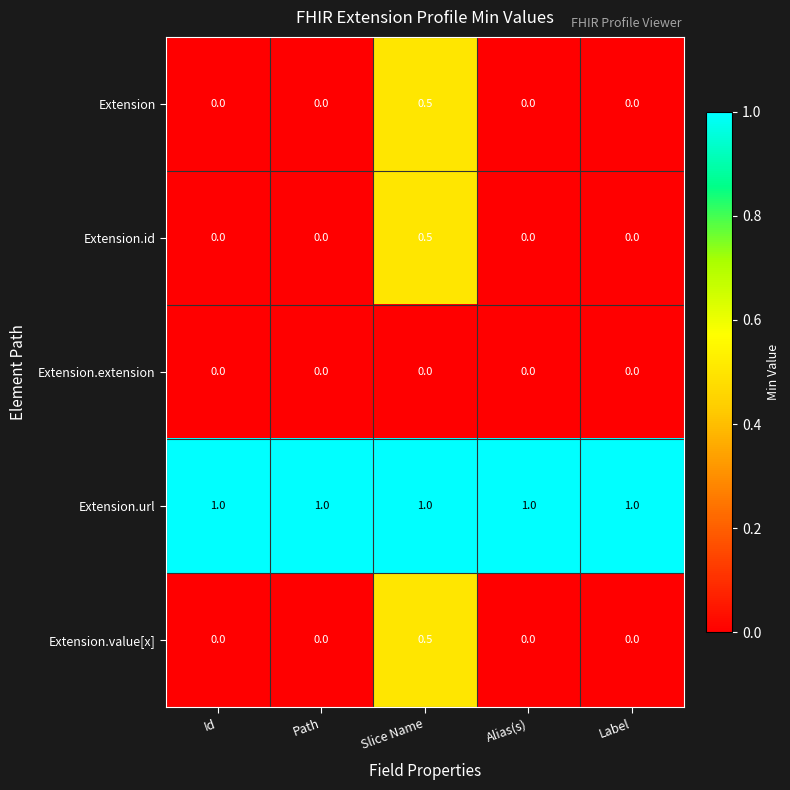

Reading right to left, list all the values displayed in this chart.

Extension: 0.0	0.0	0.5	0.0	0.0
Extension.id: 0.0	0.0	0.5	0.0	0.0
Extension.extension: 0.0	0.0	0.0	0.0	0.0
Extension.url: 1.0	1.0	1.0	1.0	1.0
Extension.value[x]: 0.0	0.0	0.5	0.0	0.0